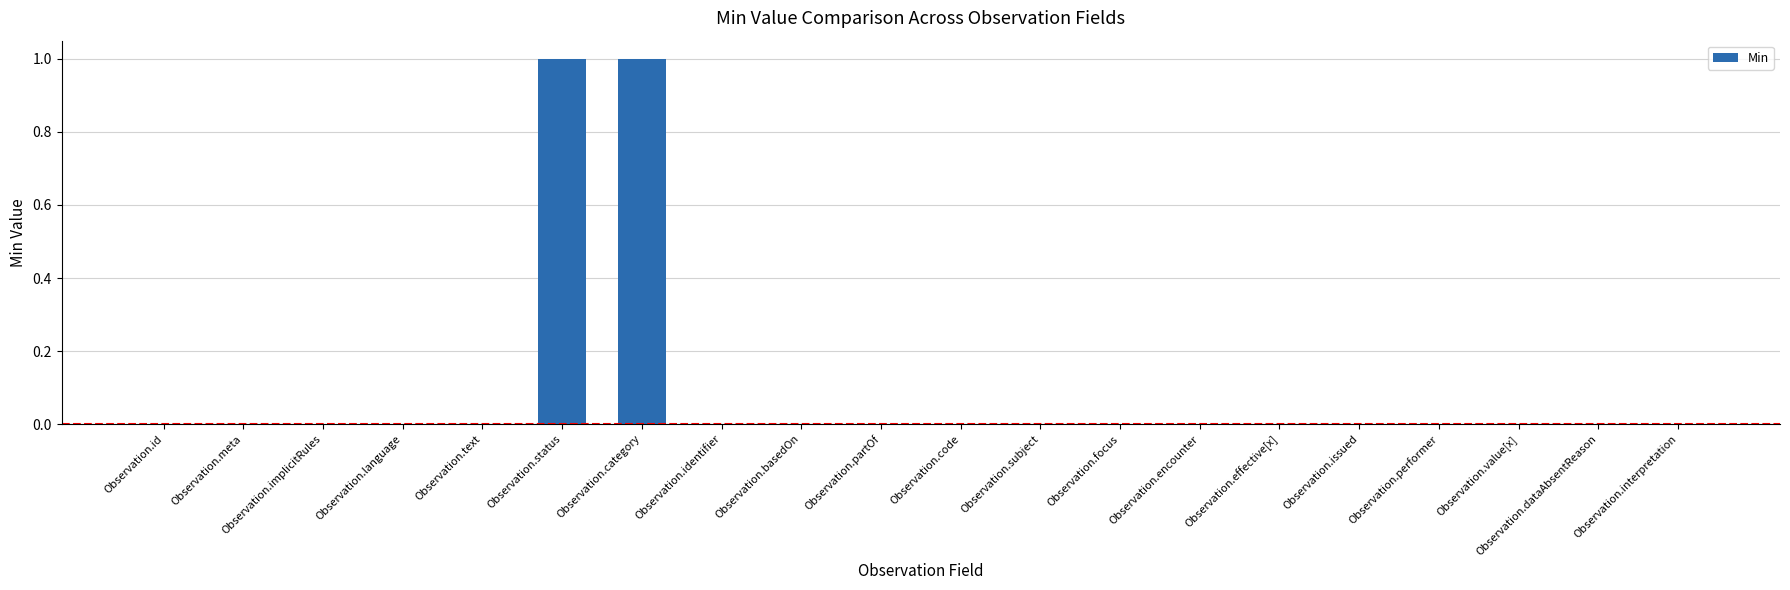

How many data points does each series have?

20